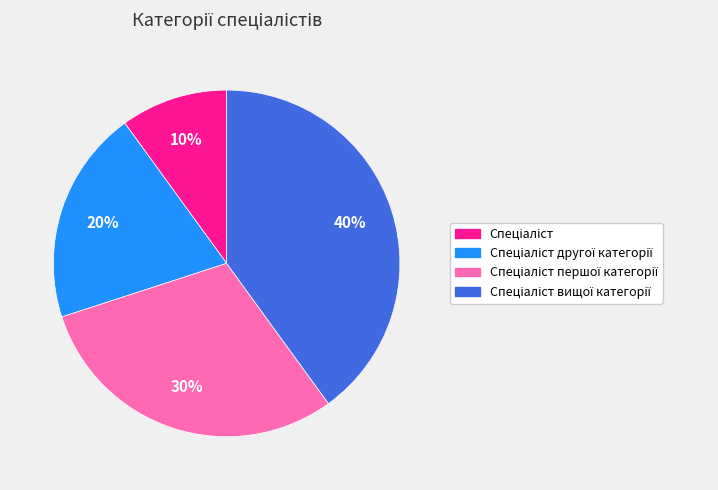

Is there any slice that represents more than half of the pie?

No